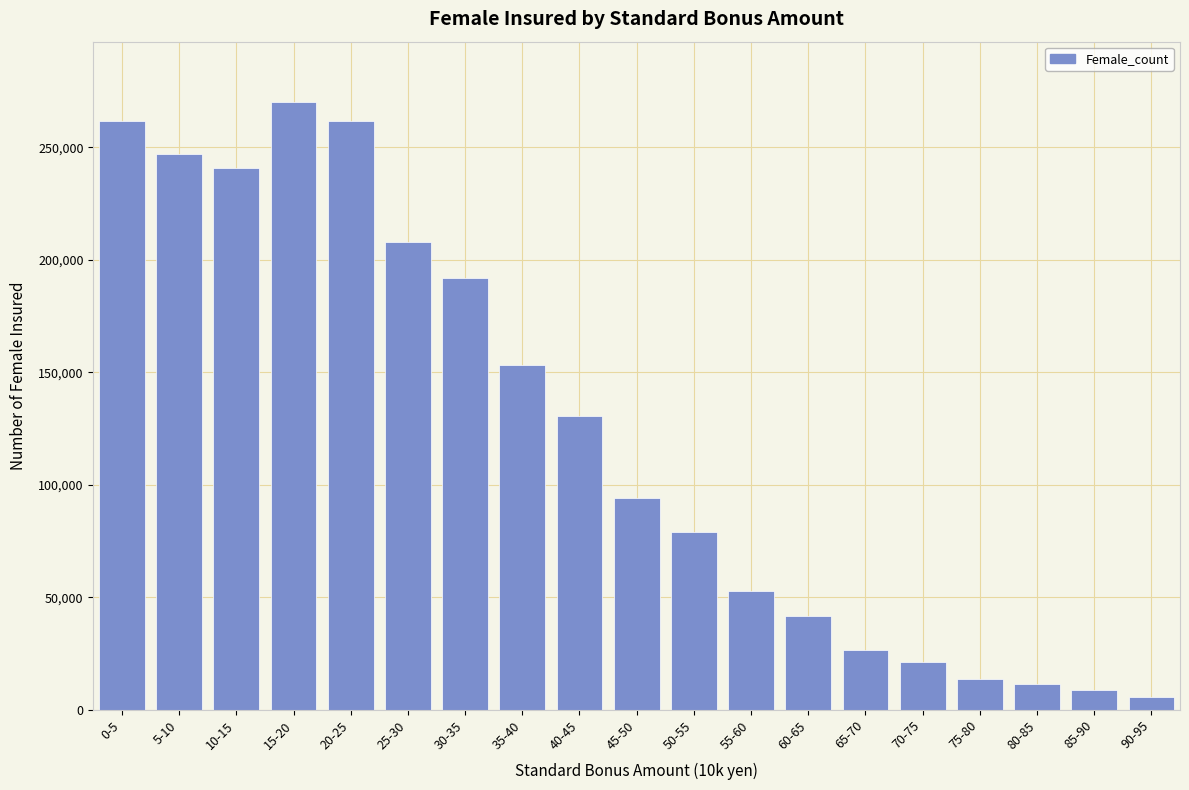

The value at 45-50 is 123958. True or false?

False